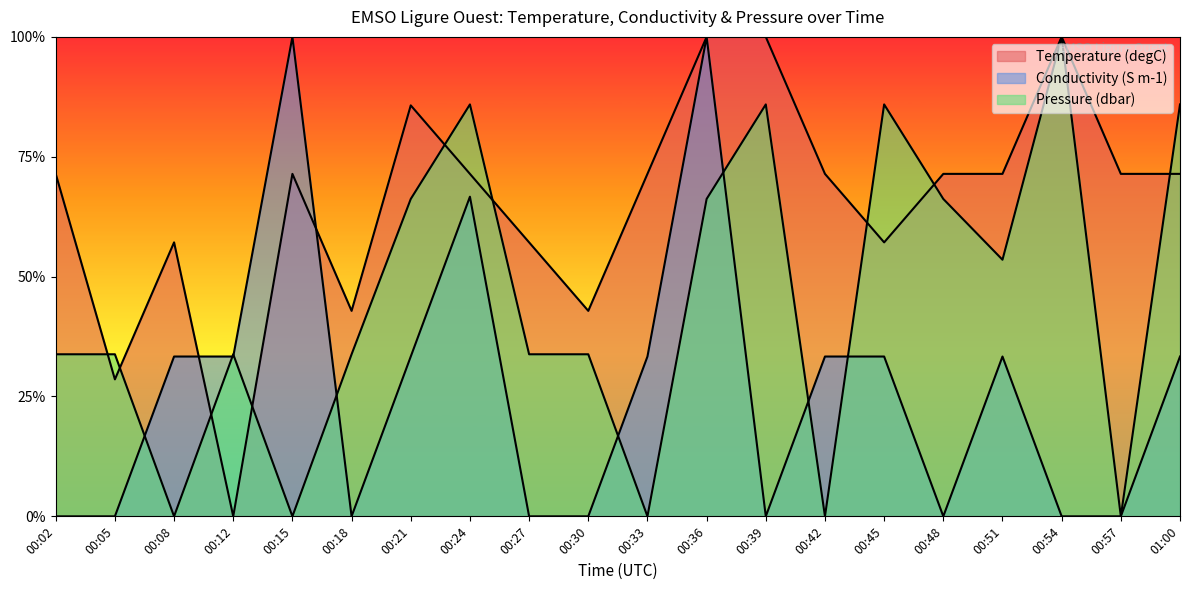

What position from the right is 00:12?

17